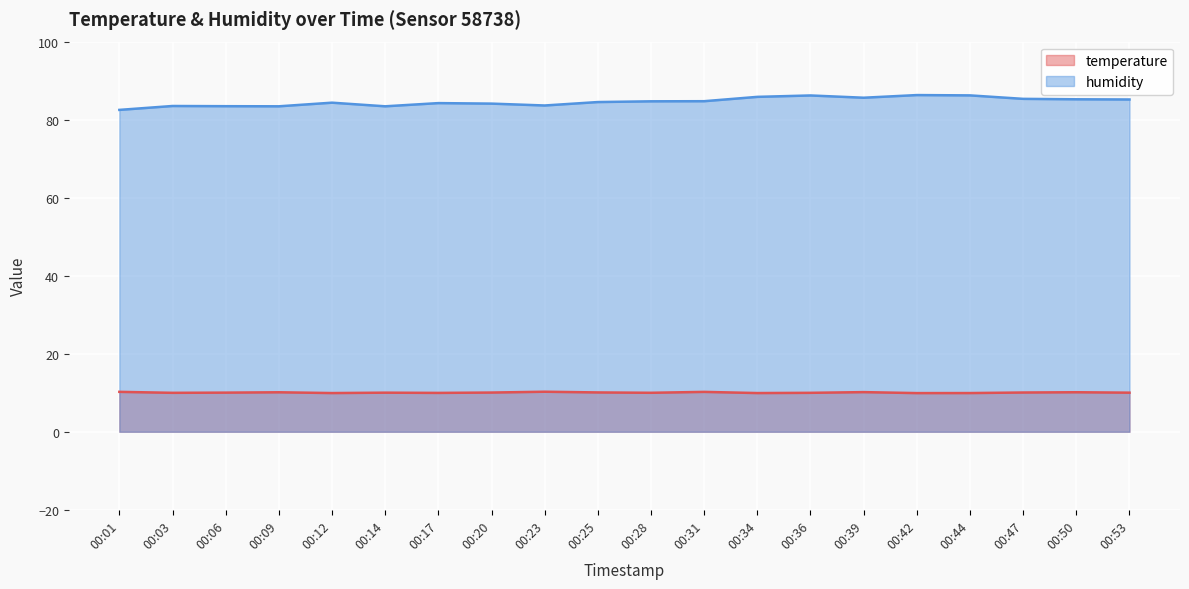

Which category has the lowest value across all series?

00:42